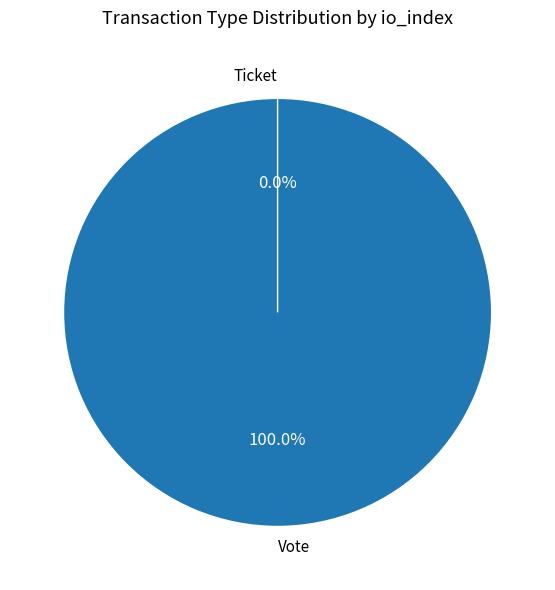

Is the sum of Vote and Ticket greater than half?

Yes